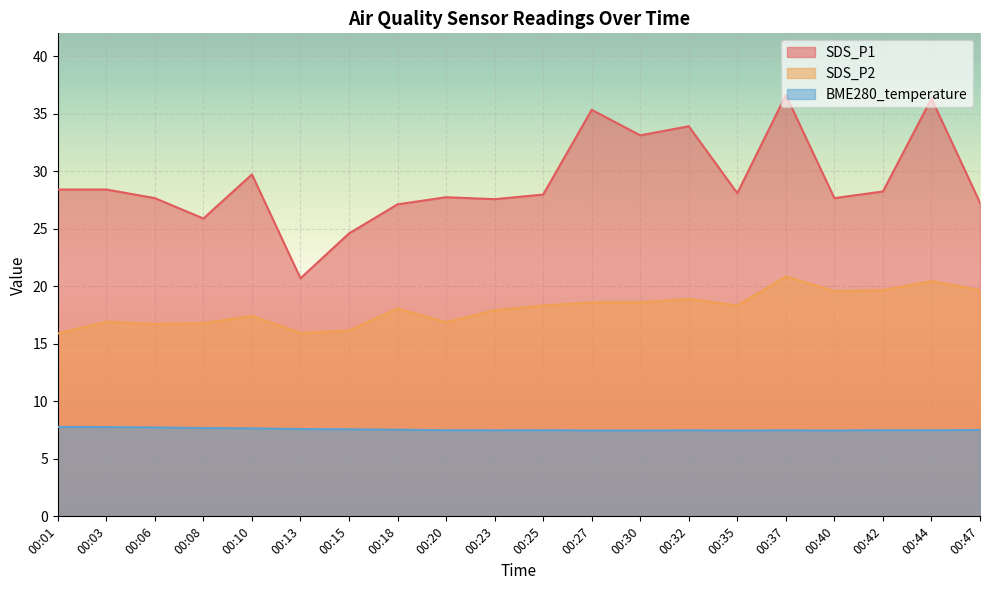

Reading right to left, what are all the values shown in this chart?

SDS_P1: 27.3	36.3	28.2	27.7	36.6	28.1	33.9	33.1	35.4	28.0	27.6	27.8	27.1	24.6	20.7	29.7	25.9	27.7	28.4	28.4
SDS_P2: 19.7	20.4	19.7	19.6	20.9	18.3	18.9	18.6	18.6	18.3	17.9	16.9	18.1	16.1	15.9	17.4	16.8	16.7	16.9	15.9
BME280_temperature: 7.5	7.5	7.5	7.5	7.5	7.5	7.5	7.5	7.5	7.5	7.5	7.5	7.5	7.6	7.6	7.7	7.7	7.7	7.8	7.8